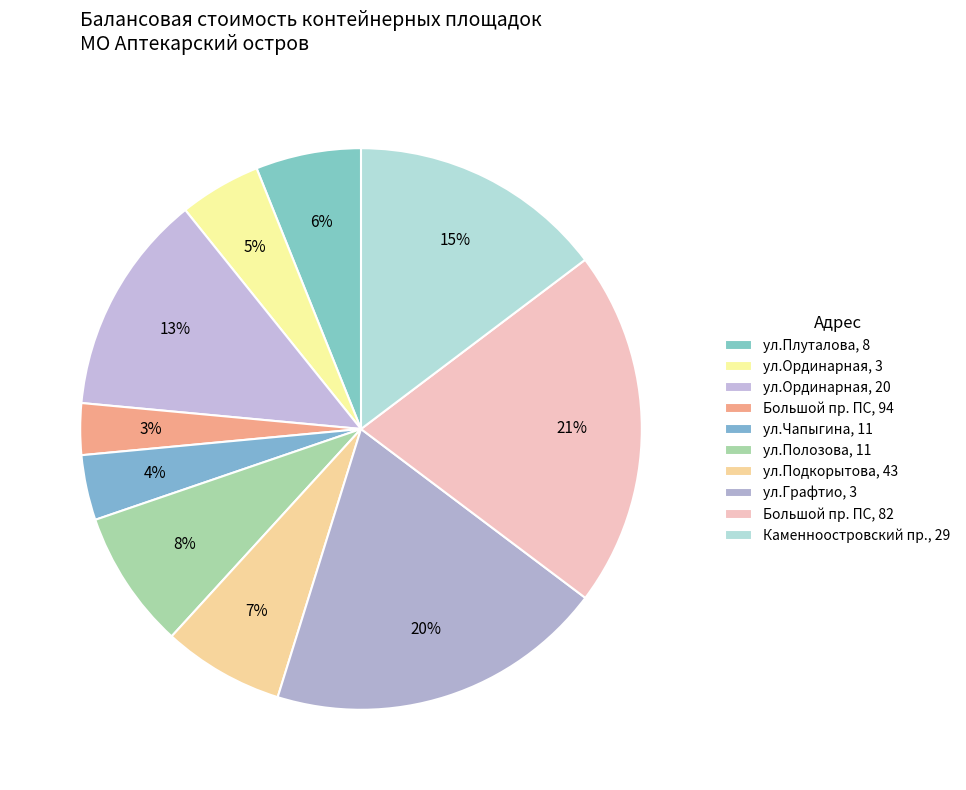

Combined, what portion of the pie is ул.Графтио, 3 and Каменноостровский пр., 29?

34.2%